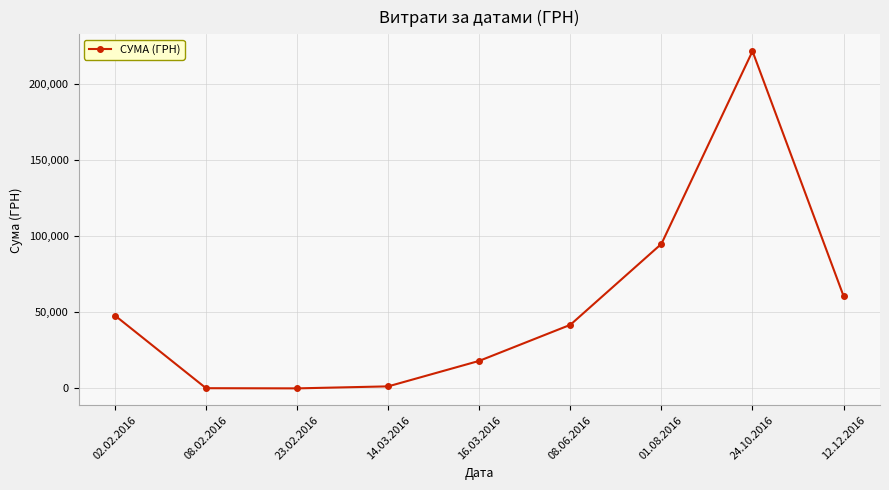

Which has a higher value, 08.06.2016 or 12.12.2016?

12.12.2016